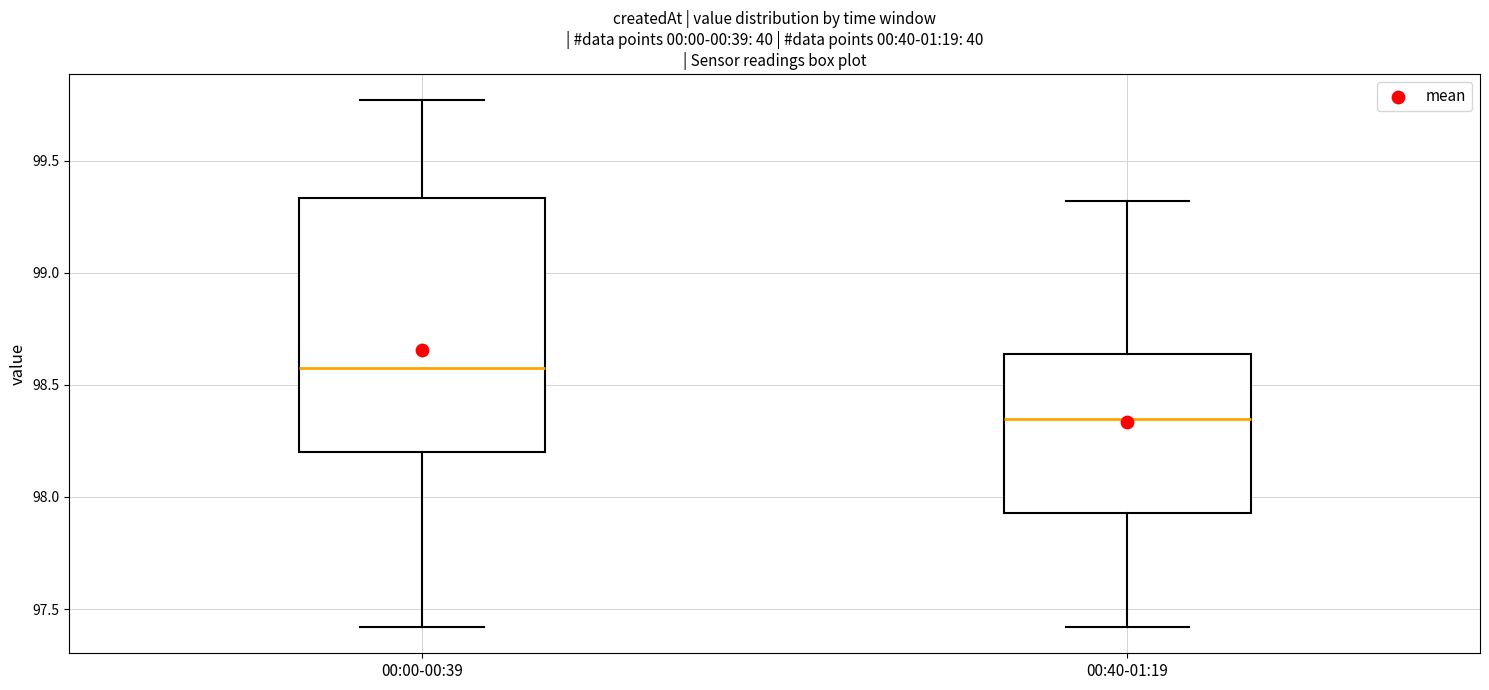

Which box's median line is the lowest?

00:40-01:19